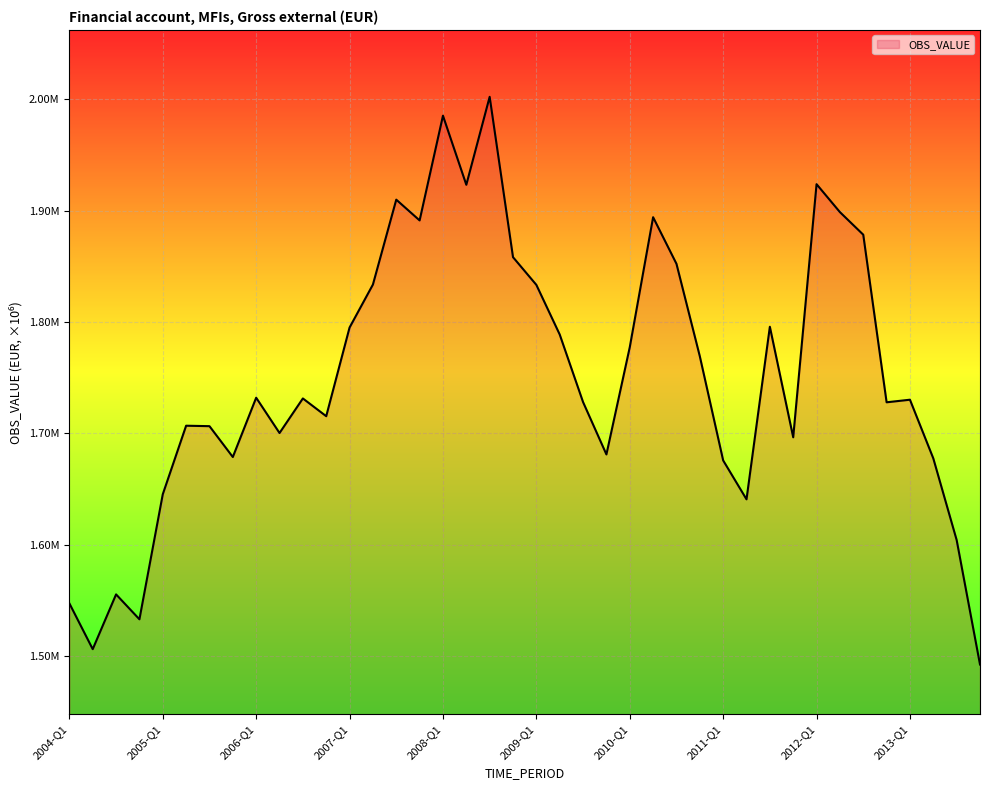

Is this an area chart (filled region under the line)?

Yes